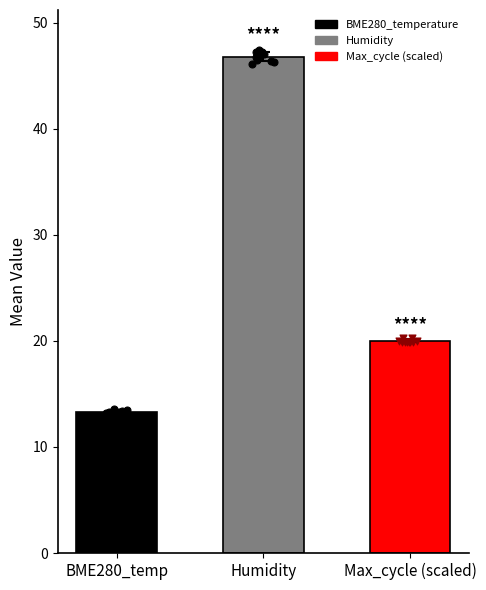

What is the change in value from BME280_temp to Max_cycle (scaled)?

+6.7